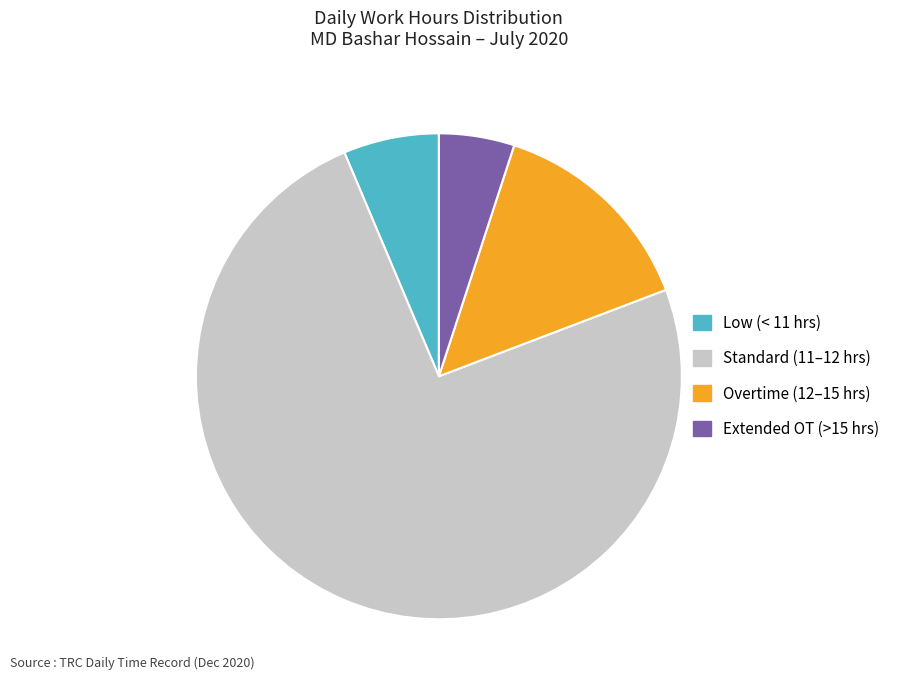

How many slices are in this pie chart?

4